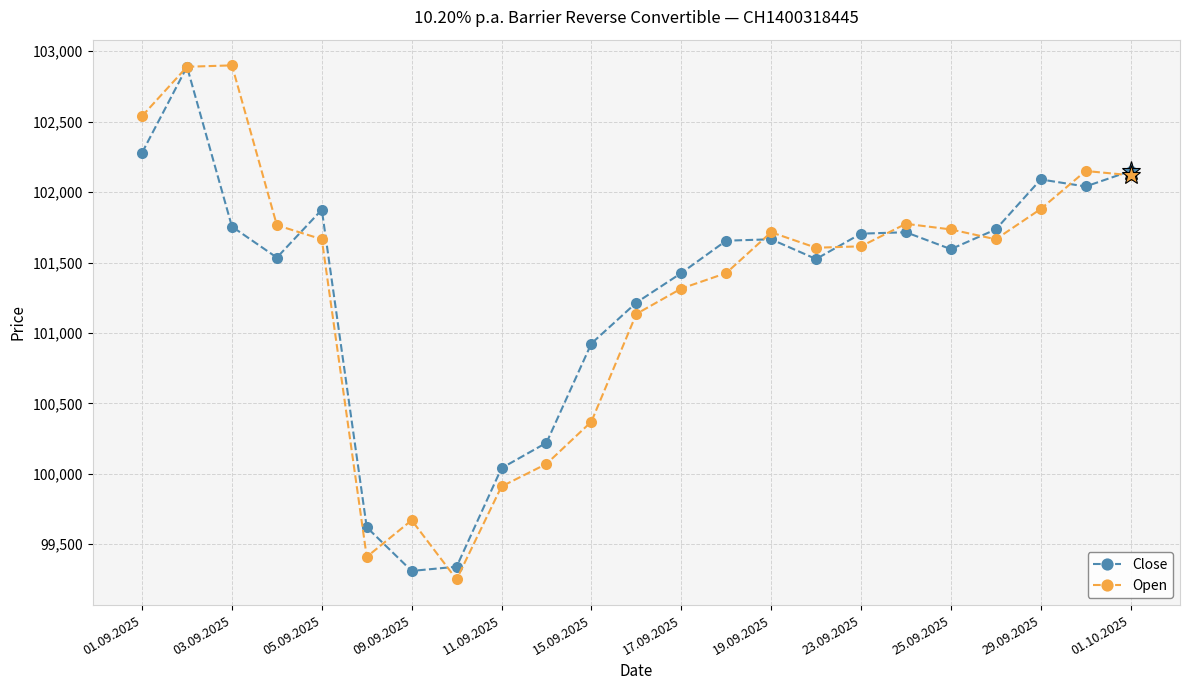

What is the difference between the maximum and minimum values in the Close series?

3580